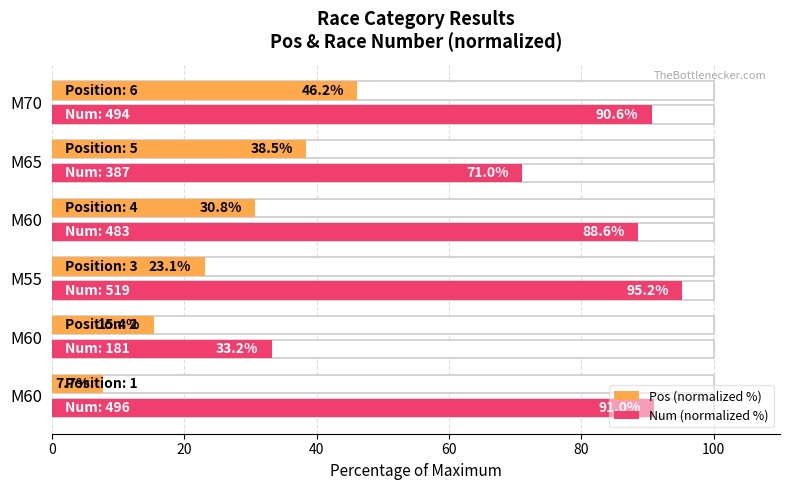

What is the total value across all series at M60?

98.7